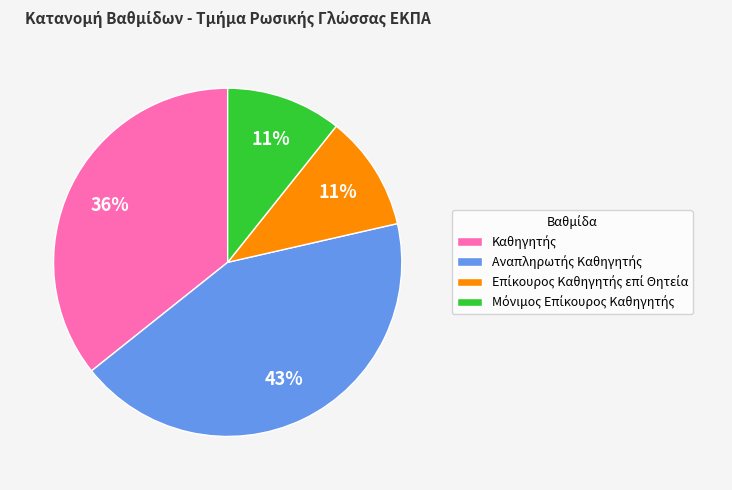

To the nearest percent, what is the difference between the largest and smallest slice percentages?

32%